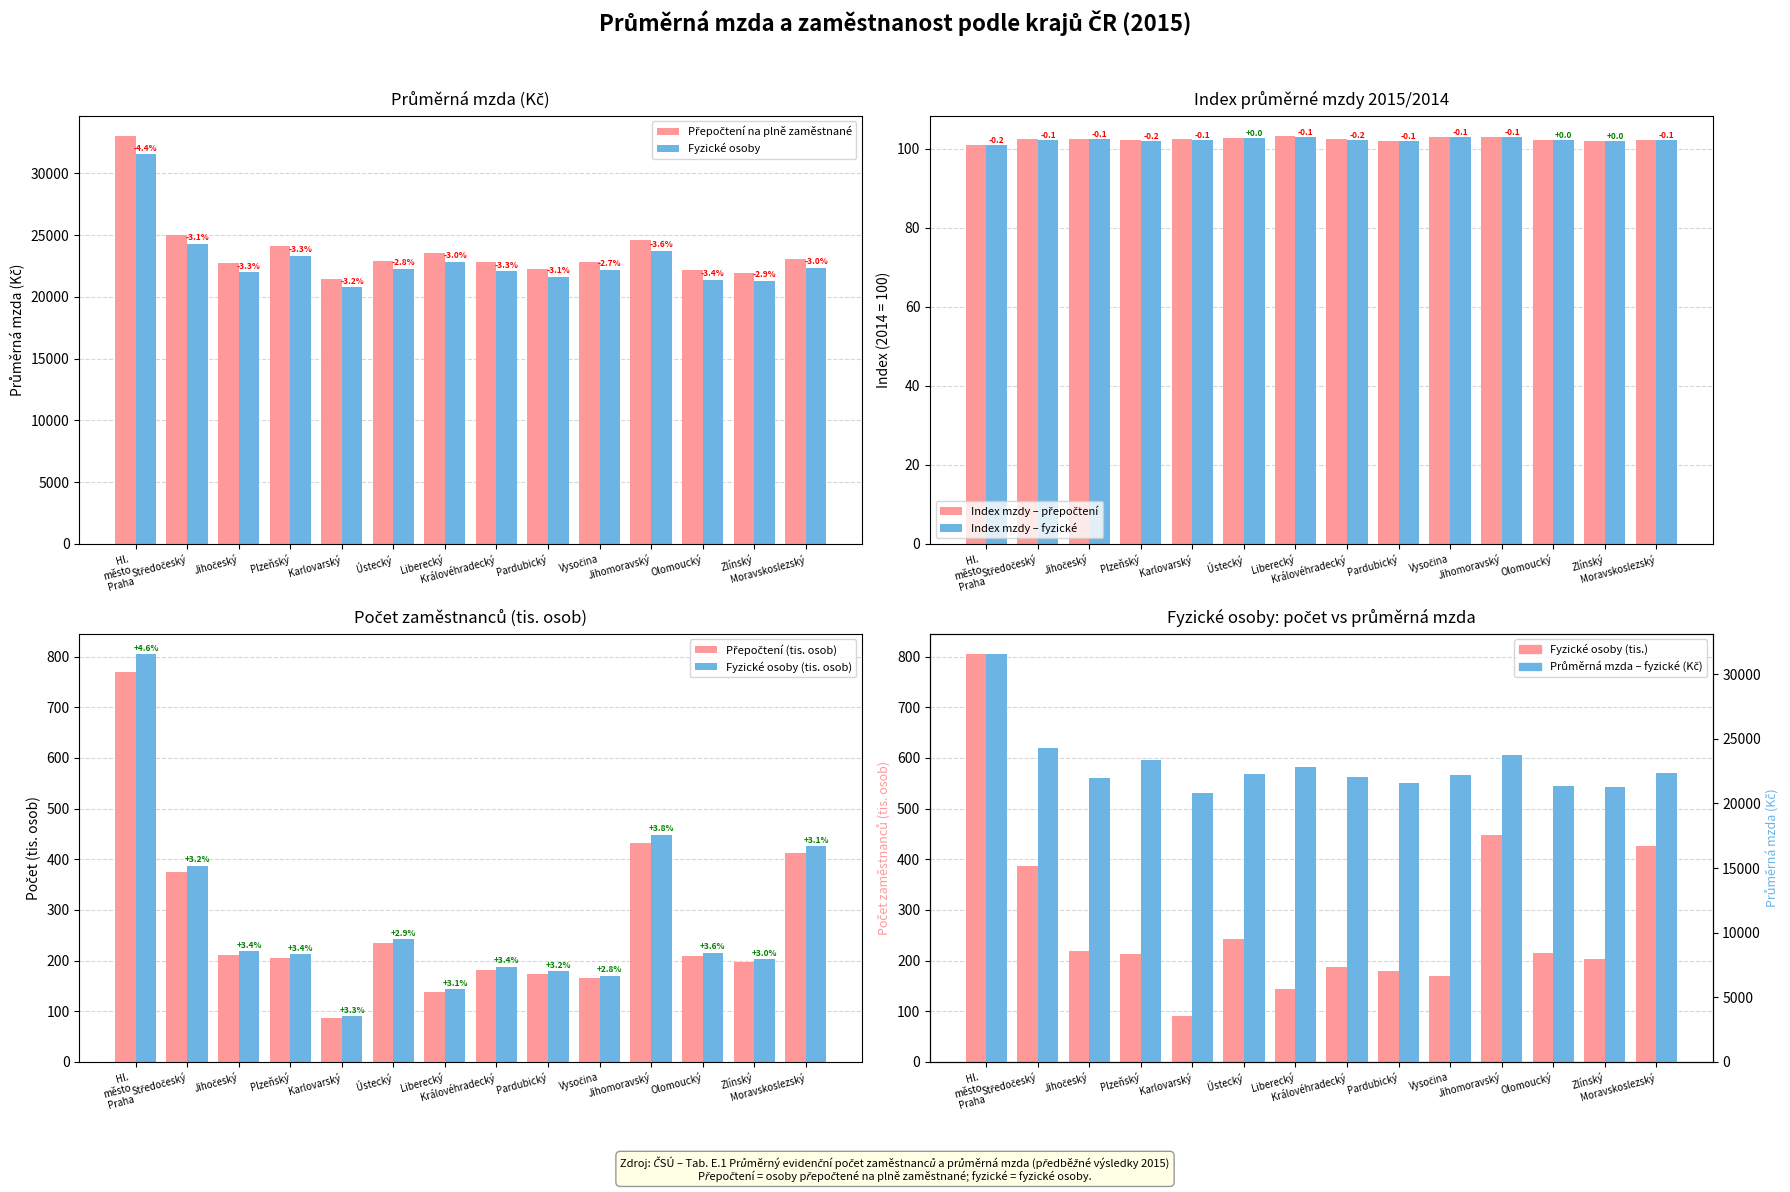

Rank the categories by Průměrná mzda (přepočtení, Kč) value from lowest to highest.

Karlovarský, Zlínský, Olomoucký, Pardubický, Jihočeský, Vysočina, Královéhradecký, Ústecký, Moravskoslezský, Liberecký, Plzeňský, Jihomoravský, Středočeský, Hl. město Praha